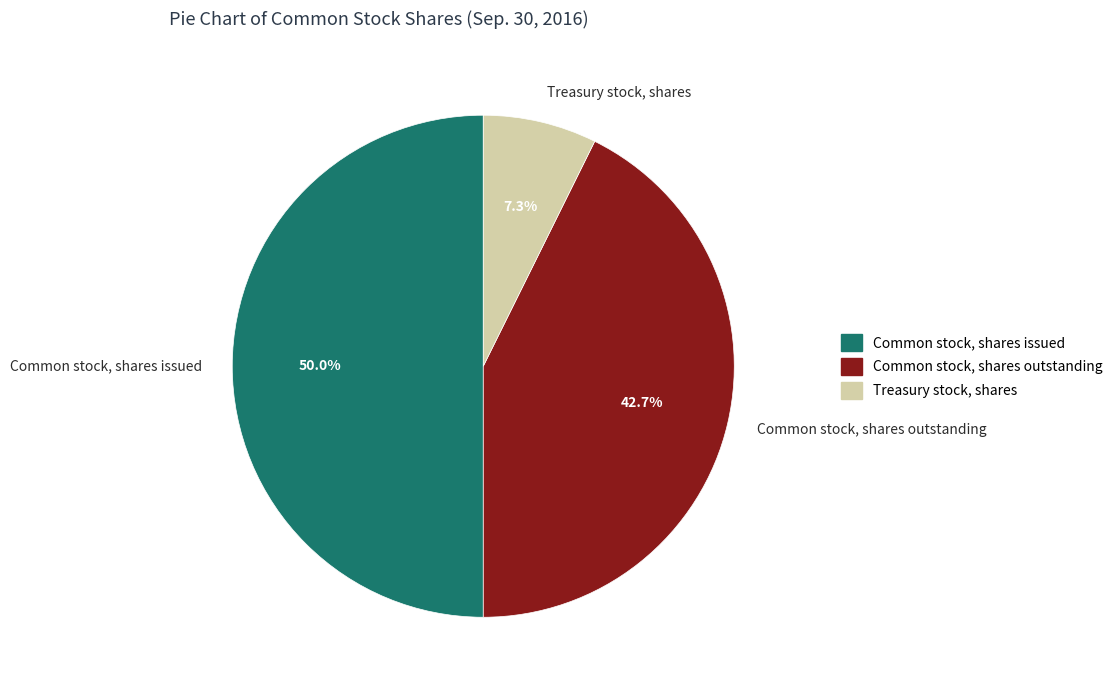

Which has a higher value, Common stock, shares issued or Treasury stock, shares?

Common stock, shares issued